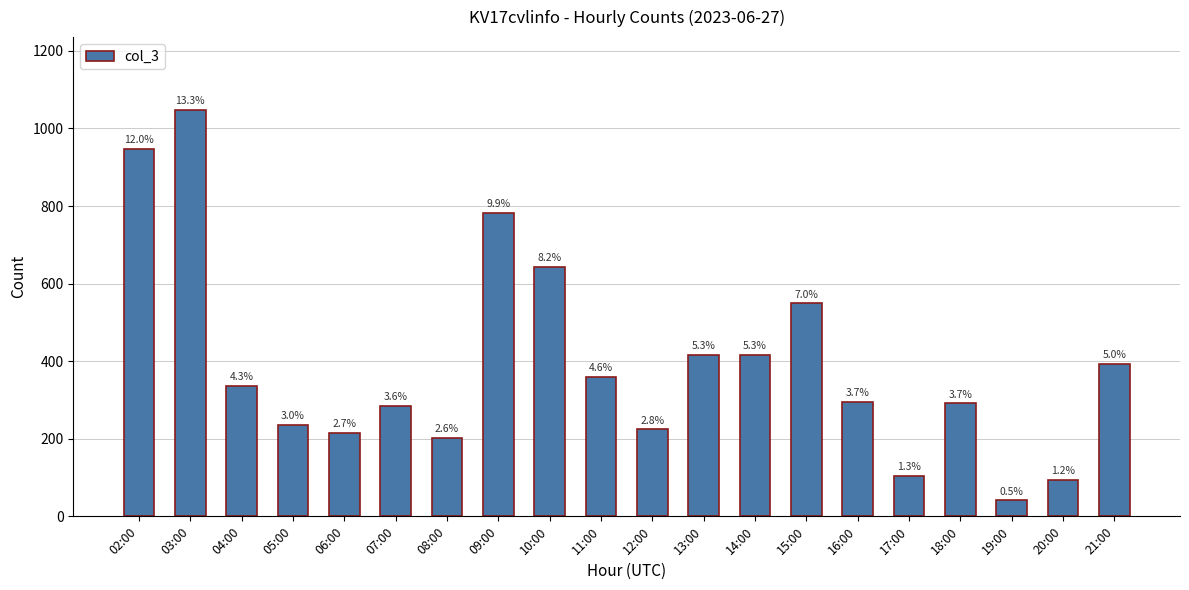

What is the difference between the values at 12:00 and 19:00?

183